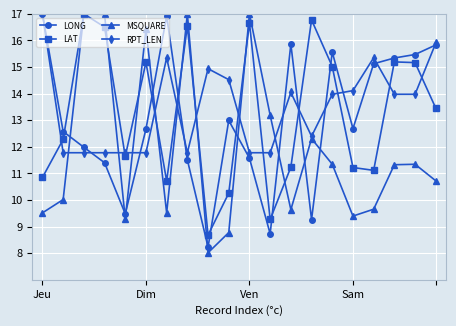

What is the minimum value for RPT_LEN?

11.8